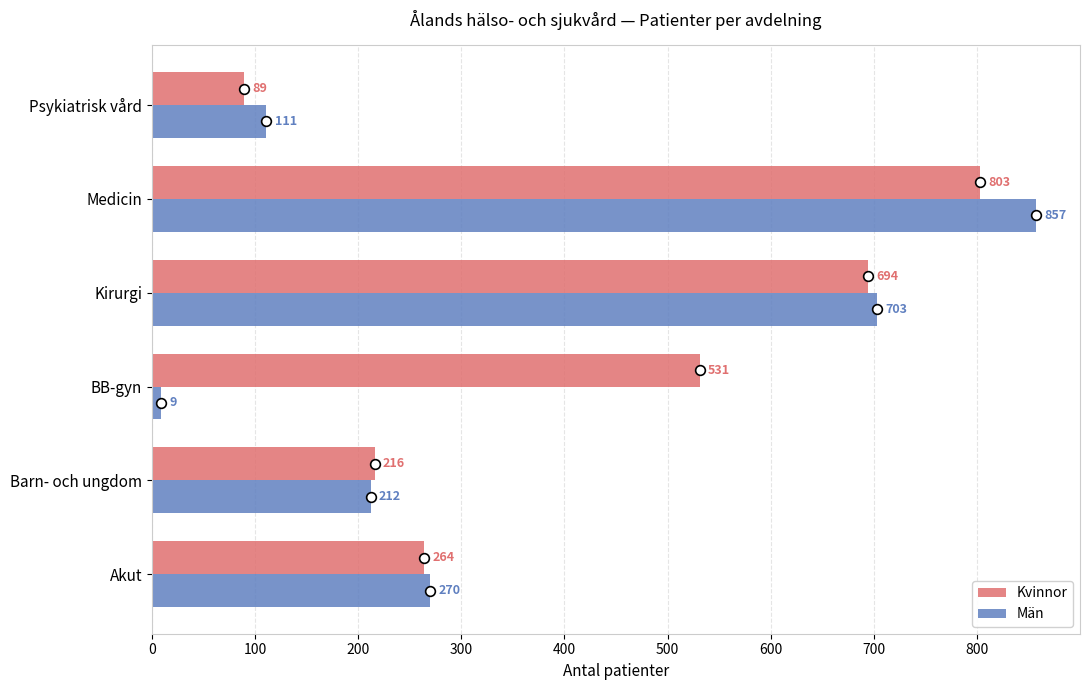

Is it true that Kvinnor equals 531 at BB-gyn?

True